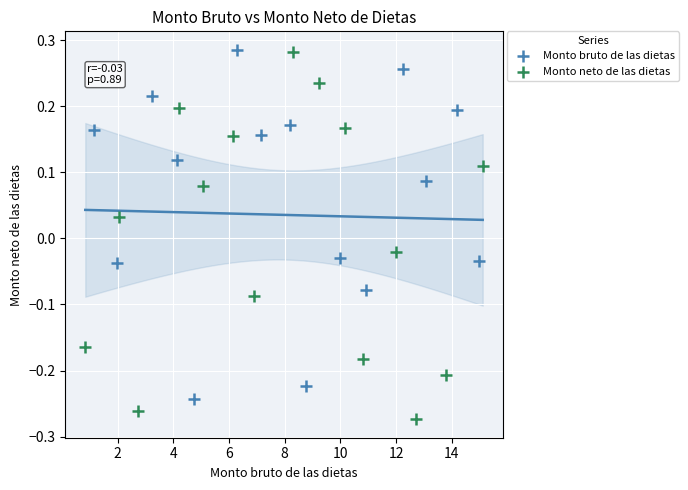

Which series contains the lowest Y value?

Monto neto de las dietas